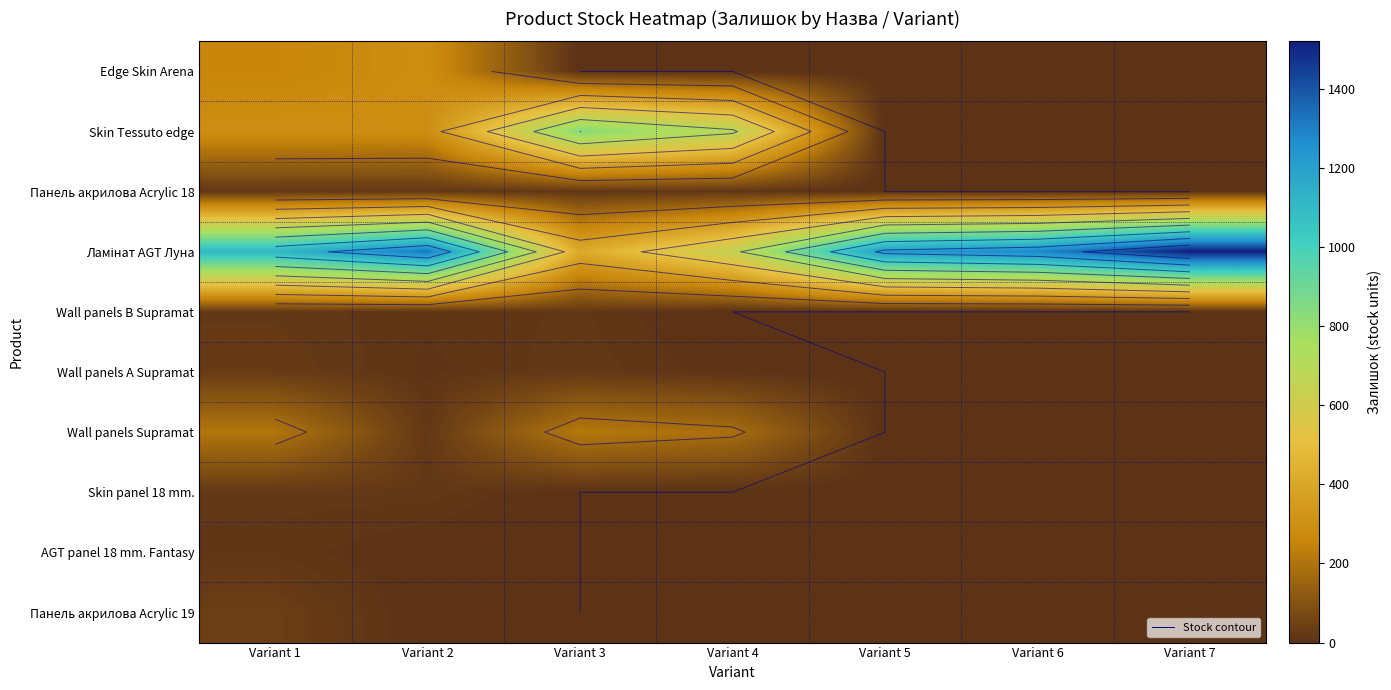

True or false: Ламінат AGT Луна has a value of 414 at Variant 3.

True